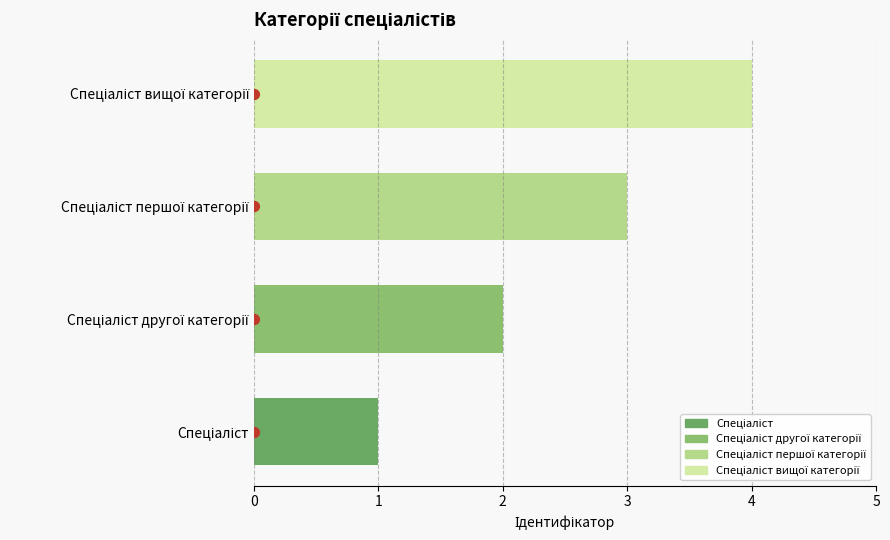

What is the ratio of the value at 0 to the value at 1?

0.5